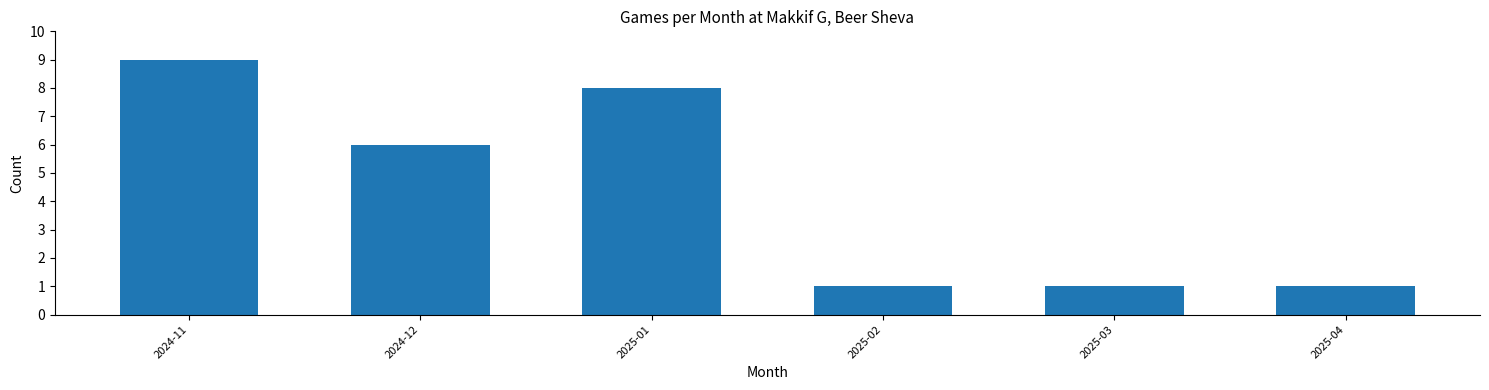

What is the smallest value displayed?

1